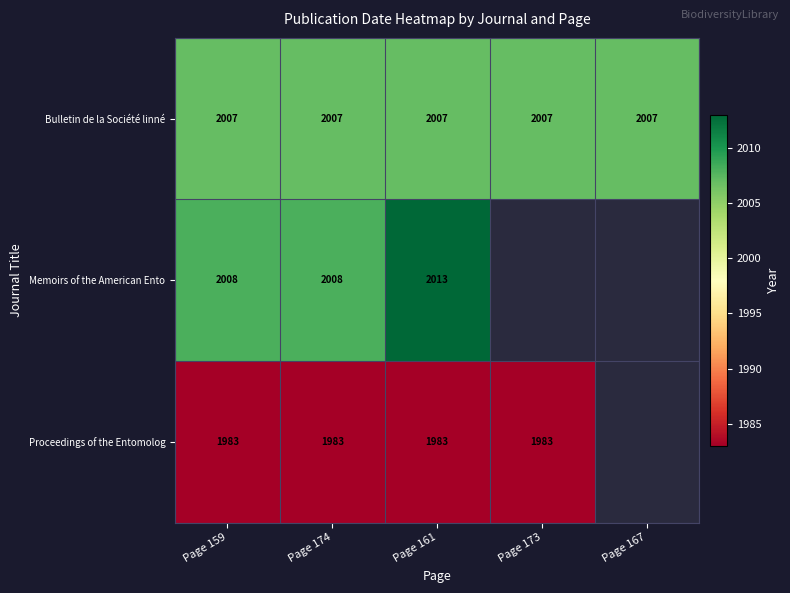

The Bulletin de la Société linné series shows 2849 at Page 161. True or false?

False